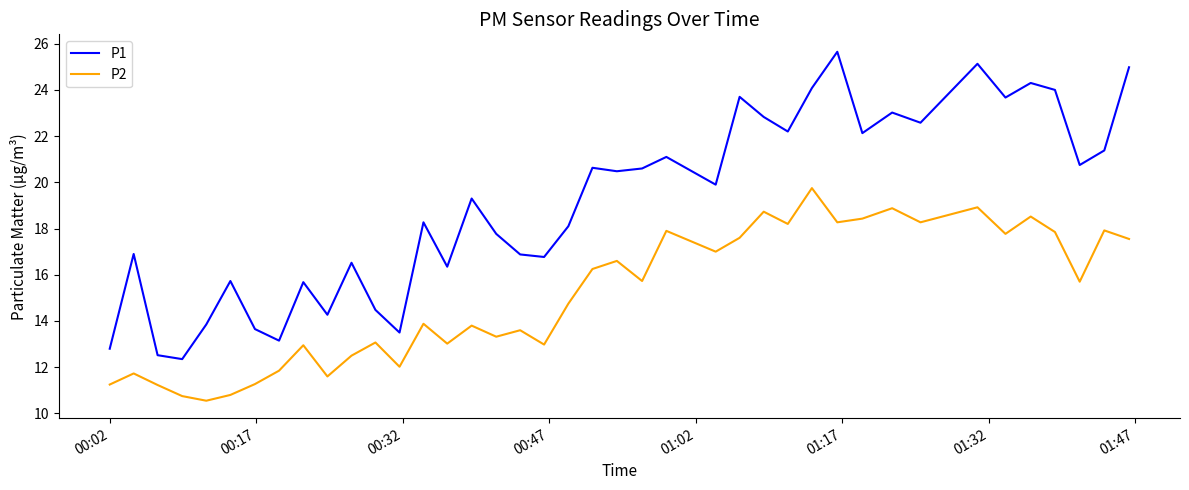

Rank the series by their maximum value, from highest to lowest.

P1, P2